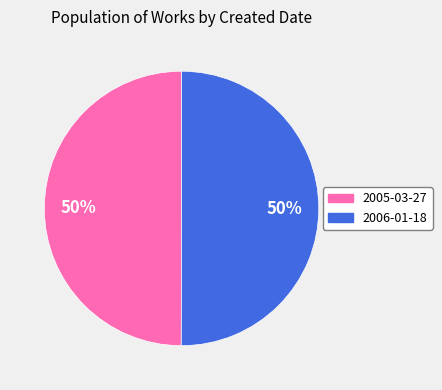

How many slices are in this pie chart?

2